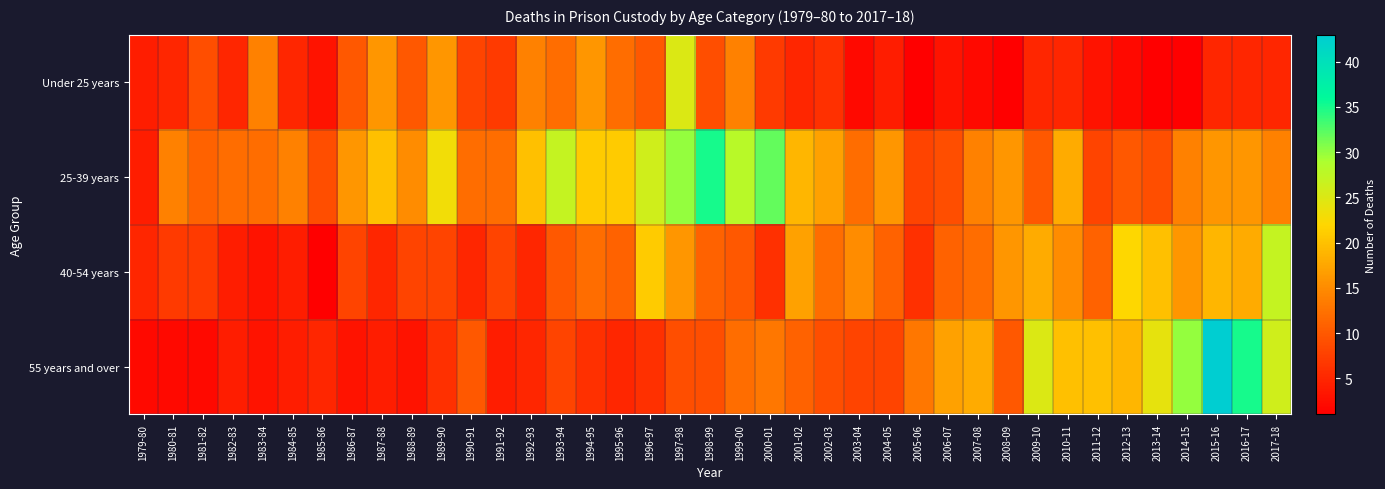

What is the maximum value shown in the chart?

43